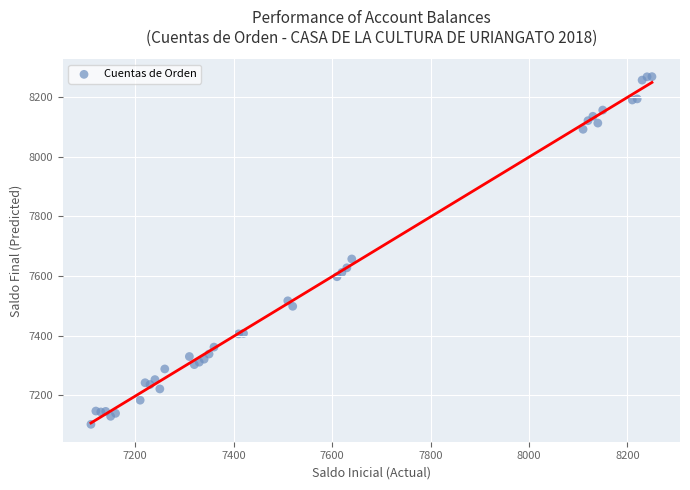

What Y value in the scatter plot is closest to 7685?

7657.1